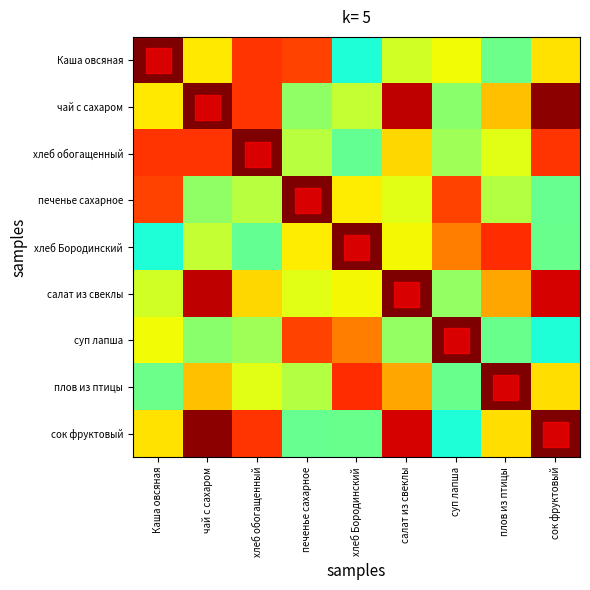

Between плов из птицы and сок фруктовый, which series saw the biggest shift?

хлеб Бородинский